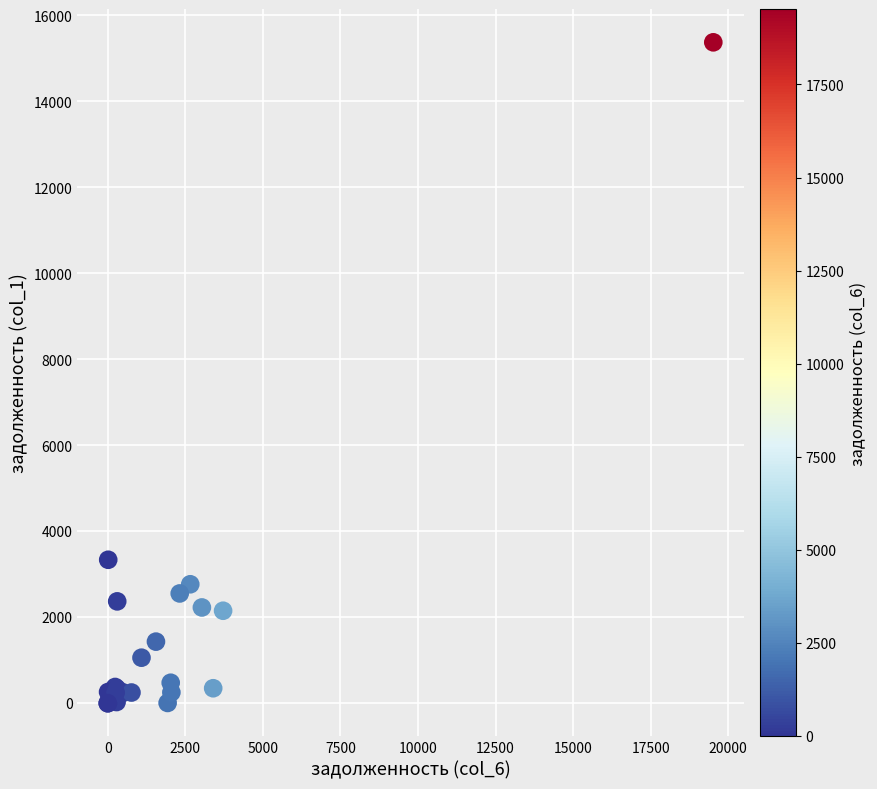

What Y value in the scatter plot is closest to 7687?

3336.9